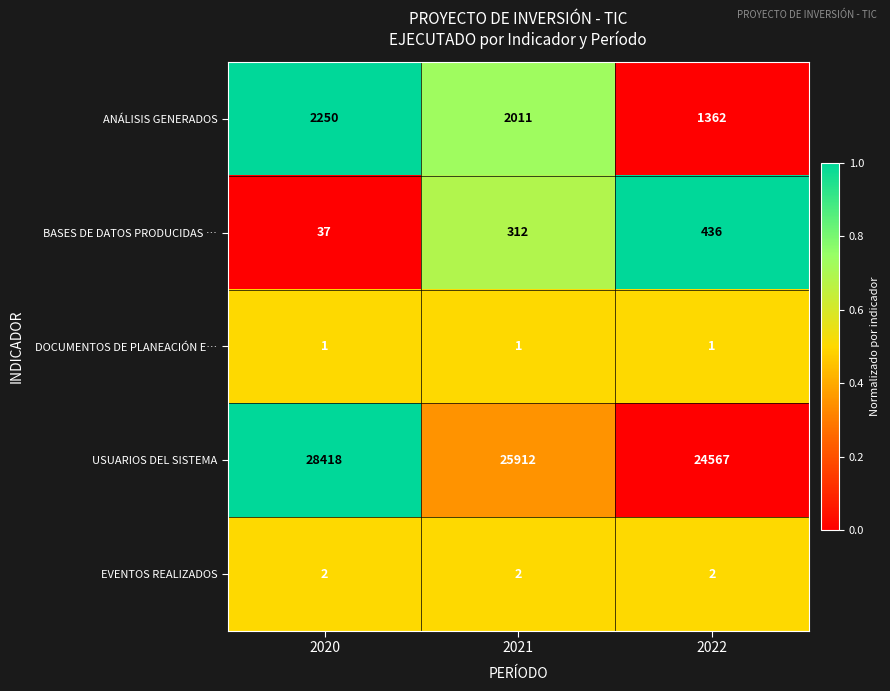

What is the average value of the BASES DE DATOS PRODUCIDAS … series?

262